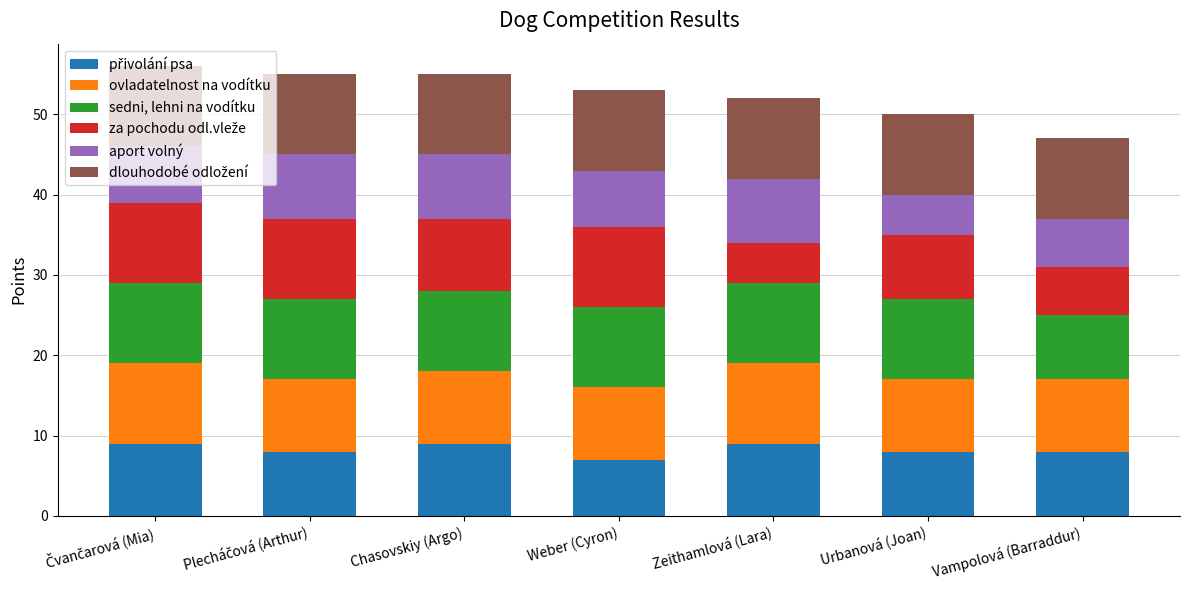

What is the total value across all series at Weber (Cyron)?

53